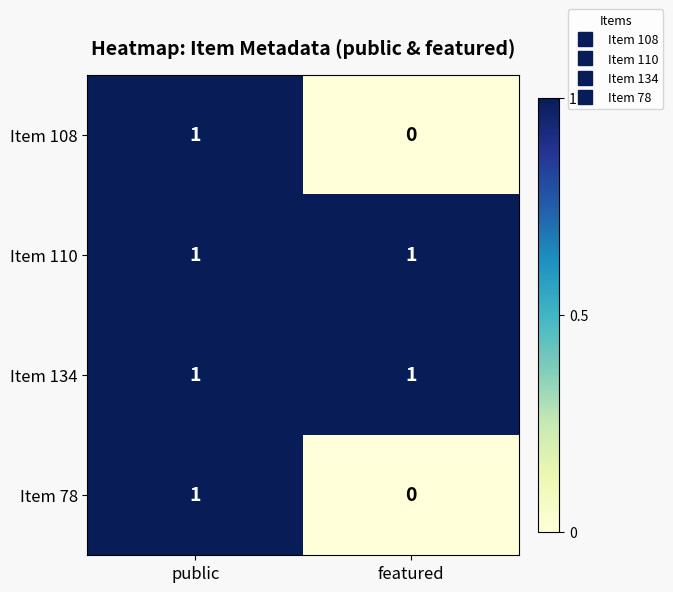

At which label is Item 78 closest to 0?

featured